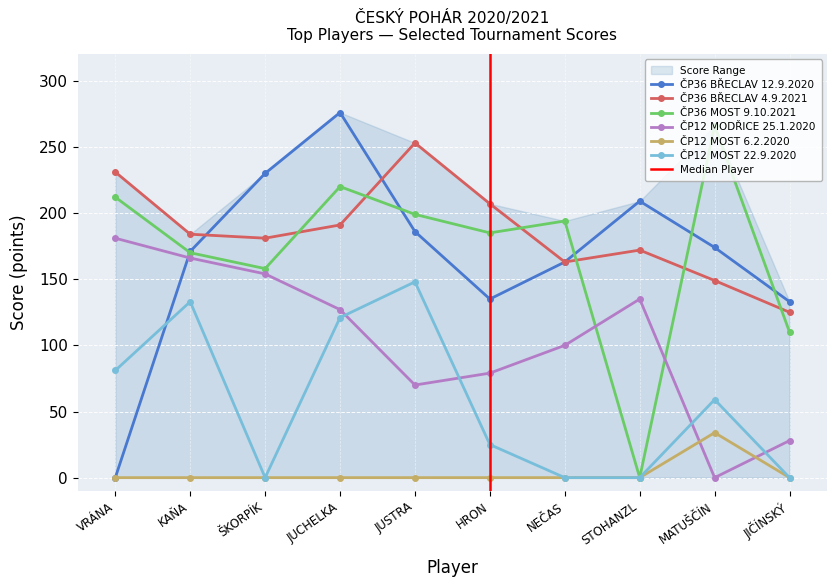

Which series ends up on top after the final intersection of ČP36 BŘECLAV 4.9.2021 and ČP36 MOST 9.10.2021?

ČP36 BŘECLAV 4.9.2021